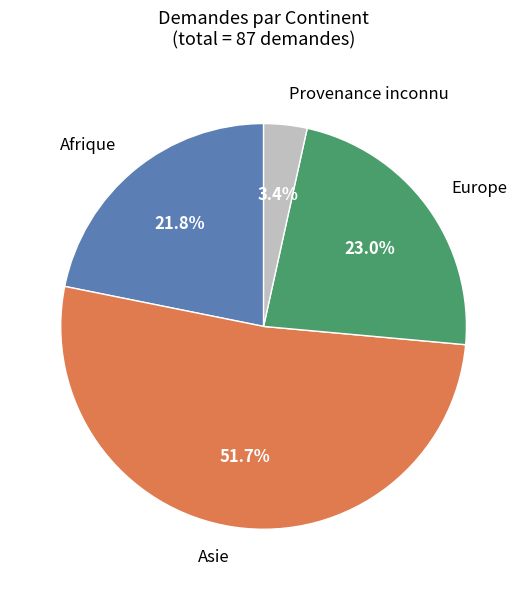

Combined, do Provenance inconnu and Europe account for over 50%?

No